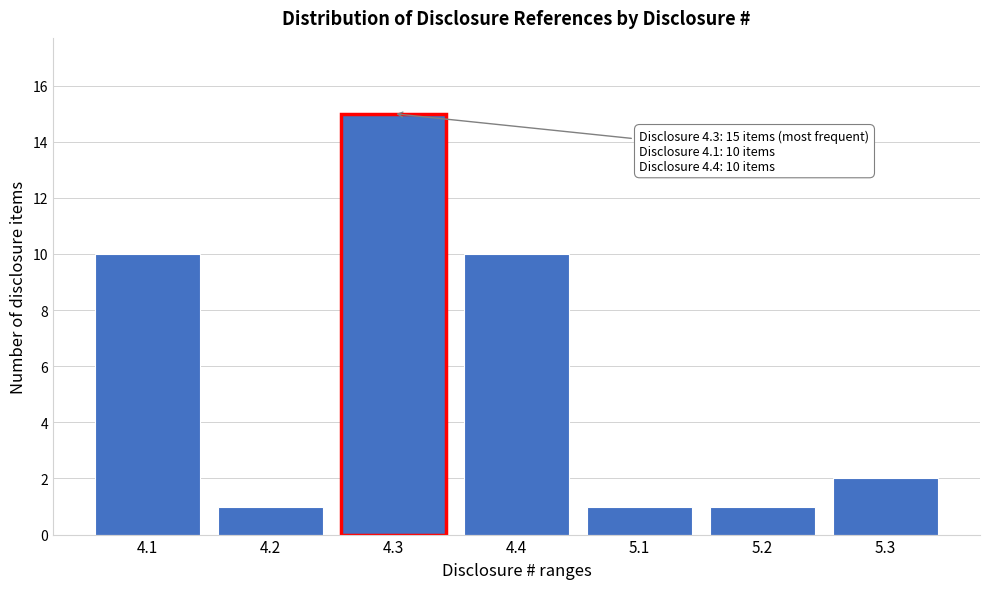

Reading left to right, list all the values displayed in this chart.

10	1	15	10	1	1	2